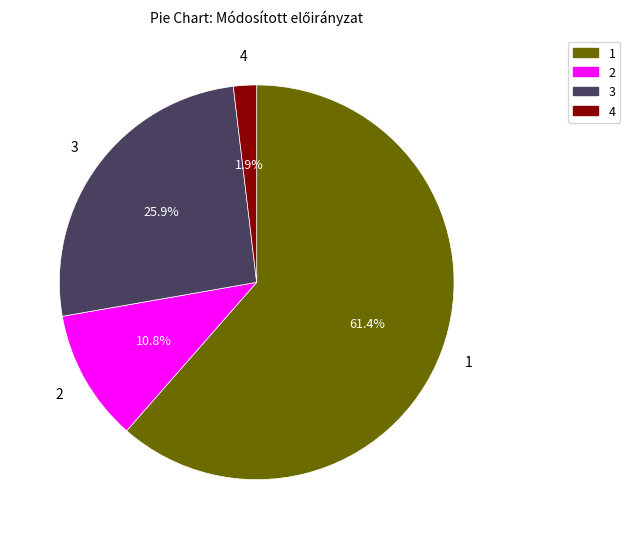

What percentage is NOT represented by 3?

74.1%